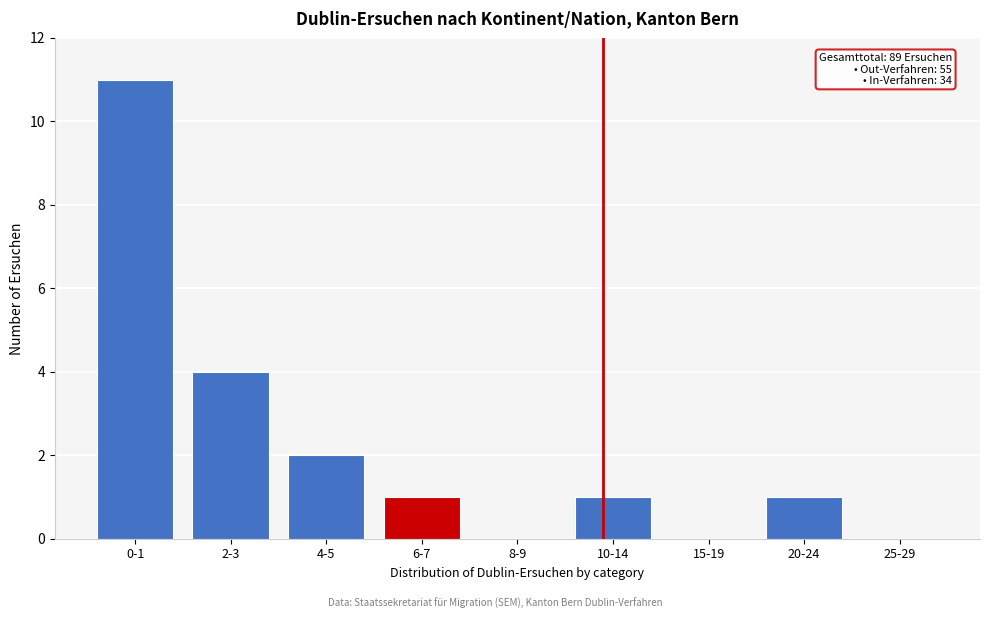

Reading left to right, transcribe all the data shown in this chart.

0-1=11	2-3=4	4-5=2	6-7=1	8-9=0	10-14=1	15-19=0	20-24=1	25-29=0